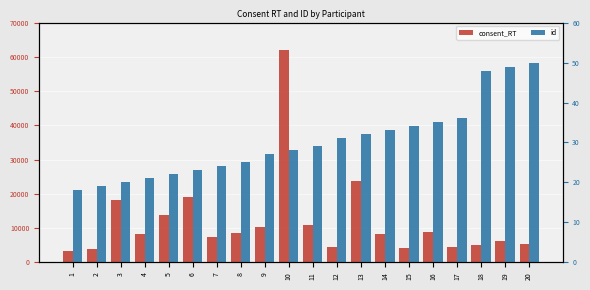

The value of consent_RT at 5 is 13721. True or false?

True